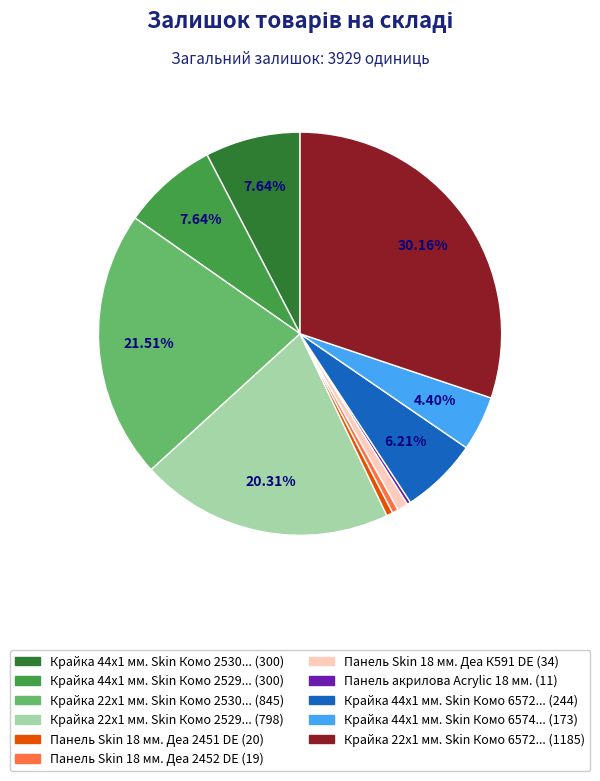

Is there any slice that represents more than half of the pie?

No